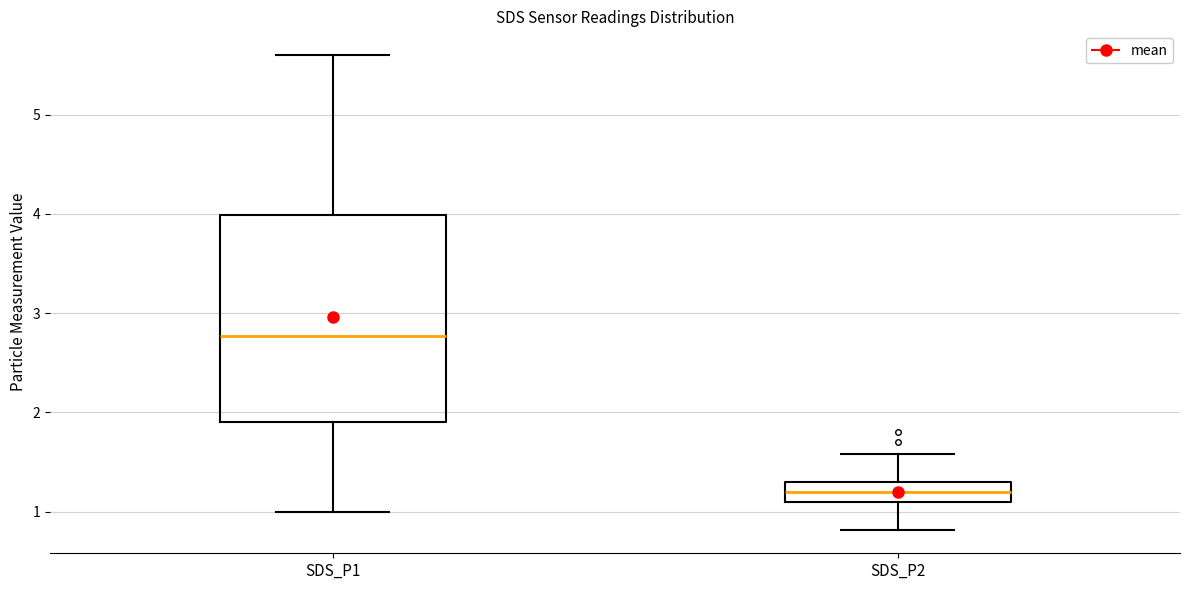

Where is the lower edge of the box for SDS_P1 on the y-axis? The values are not printed on the chart, so give them approximately, as read against the axis.

1.9